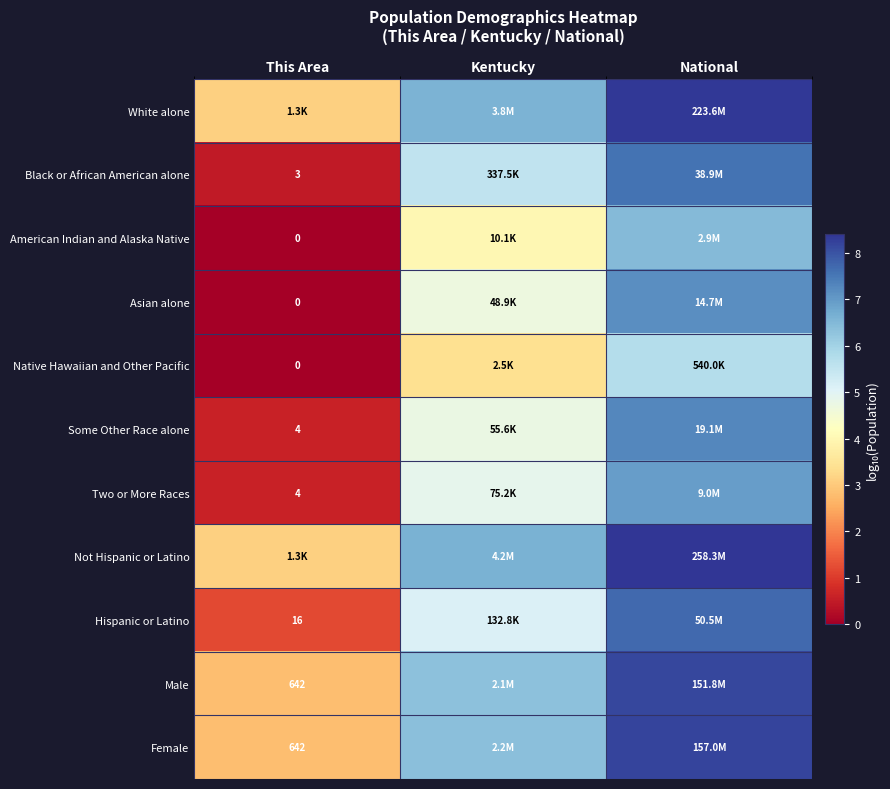

What is the difference between the highest and lowest values at National?

2.7